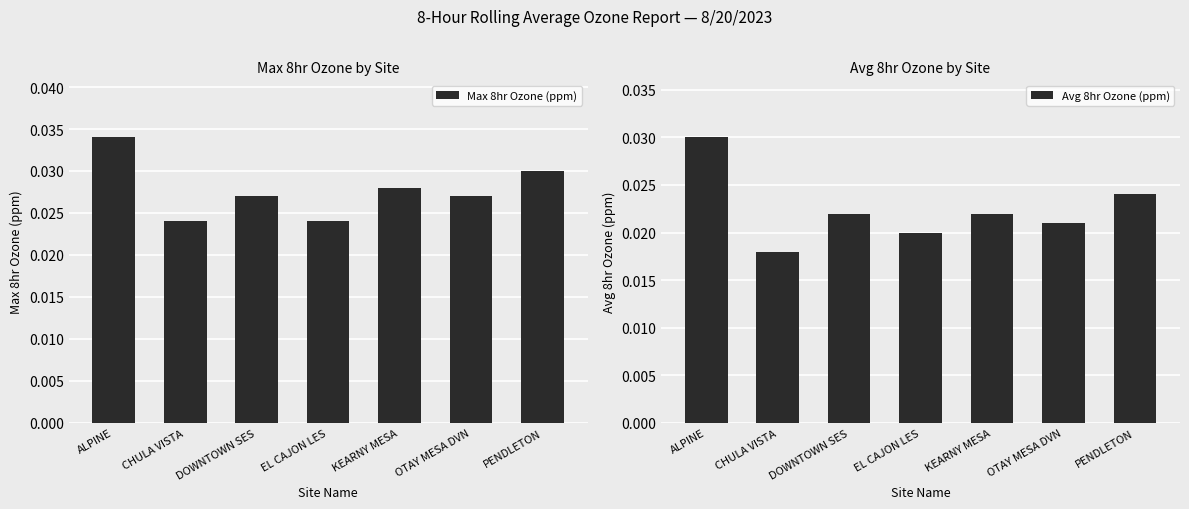

List the series in order of their overall mean, highest first.

Max 8hr Ozone (ppm), Avg 8hr Ozone (ppm)